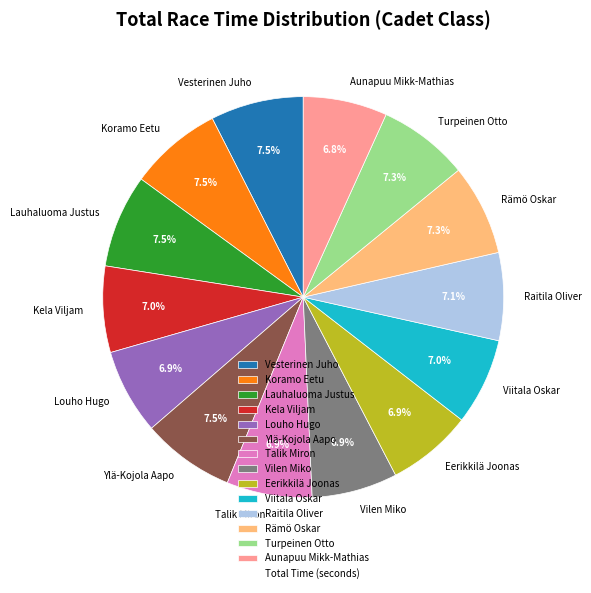

Which has a higher value, Koramo Eetu or Louho Hugo?

Koramo Eetu